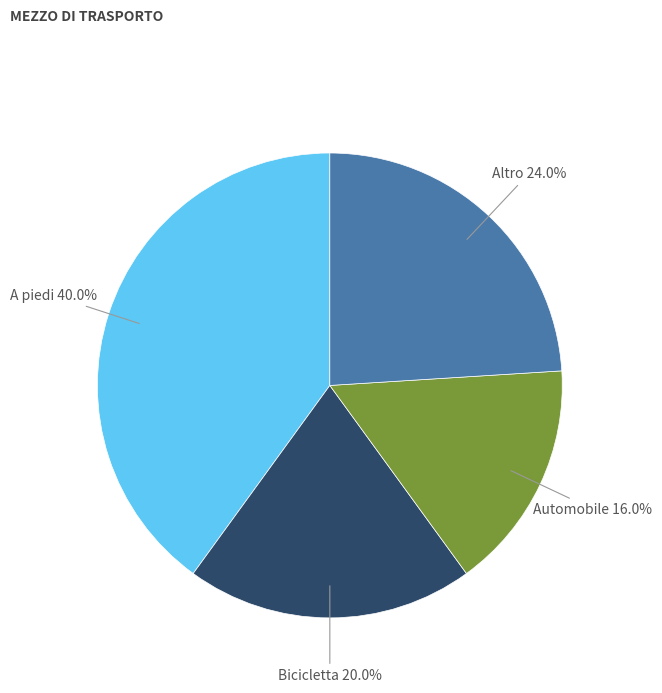

Is Altro the majority of the pie?

No